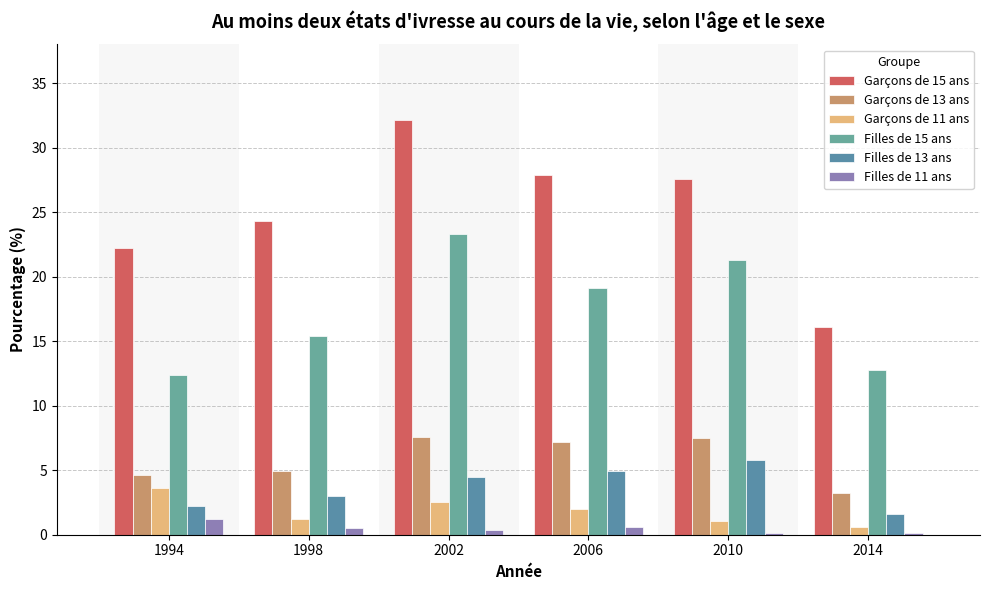

At which label does Filles de 15 ans first exceed 19?

2002